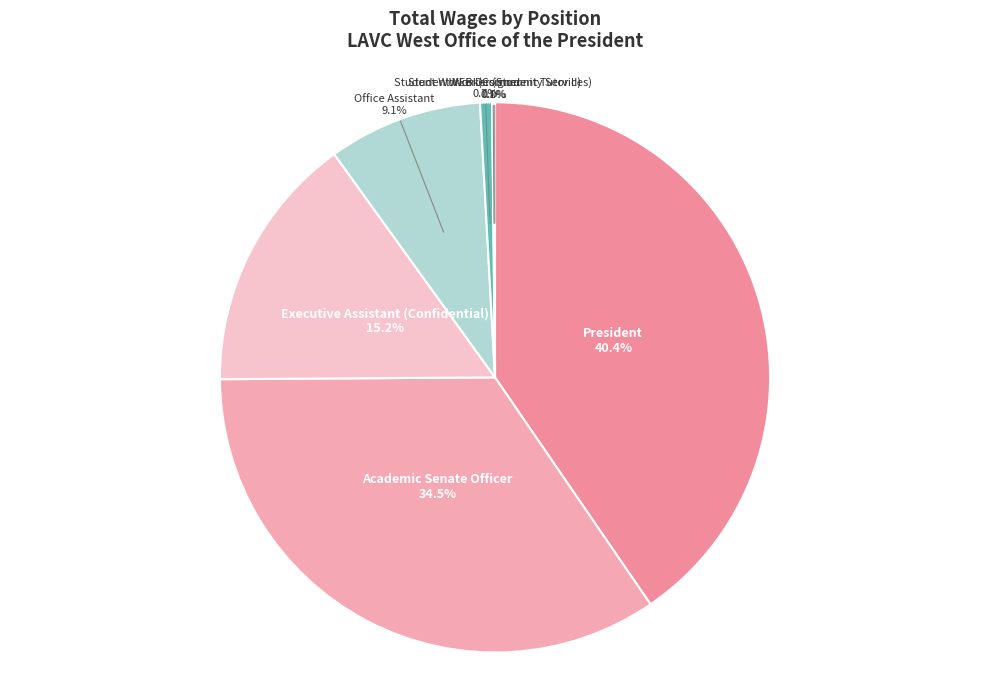

What is the largest slice in the pie chart?

President